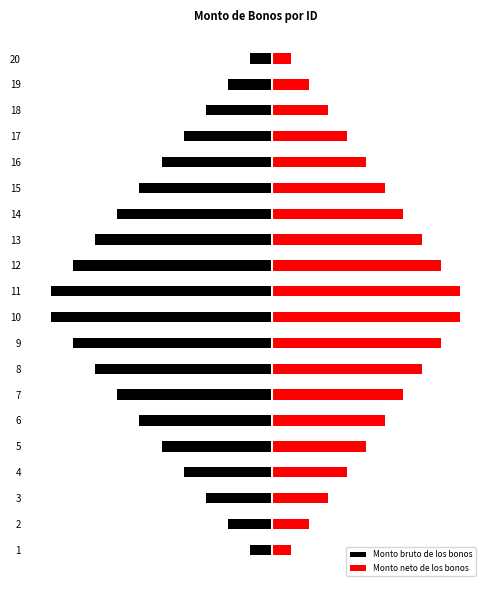

How many bars are there in each group?

2